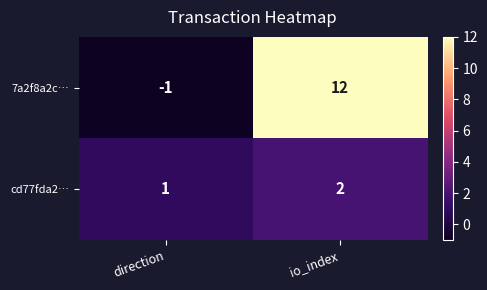

What is the difference between the maximum and minimum values in the 7a2f8a2c… series?

13